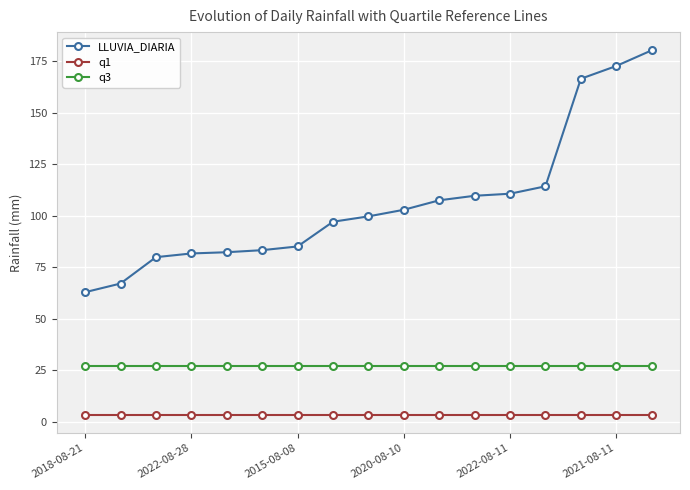

True or false: q3 and LLUVIA_DIARIA intersect in this chart.

False